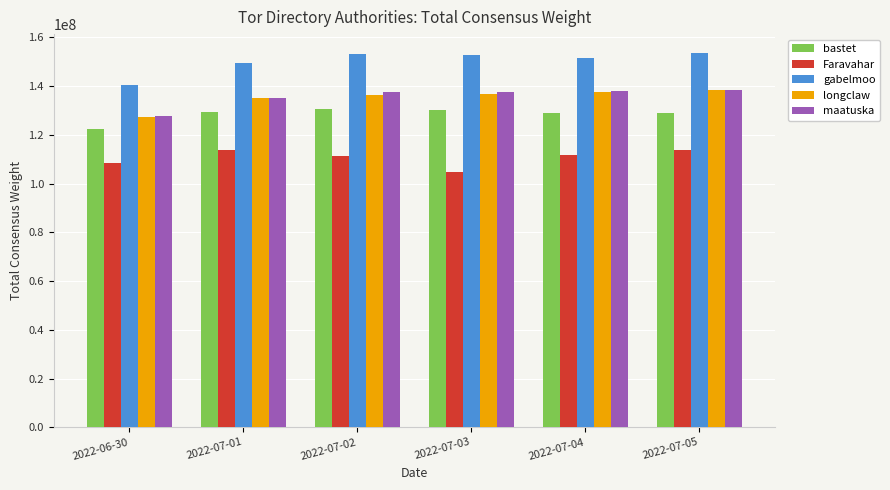

Count the number of categories in the chart.

6